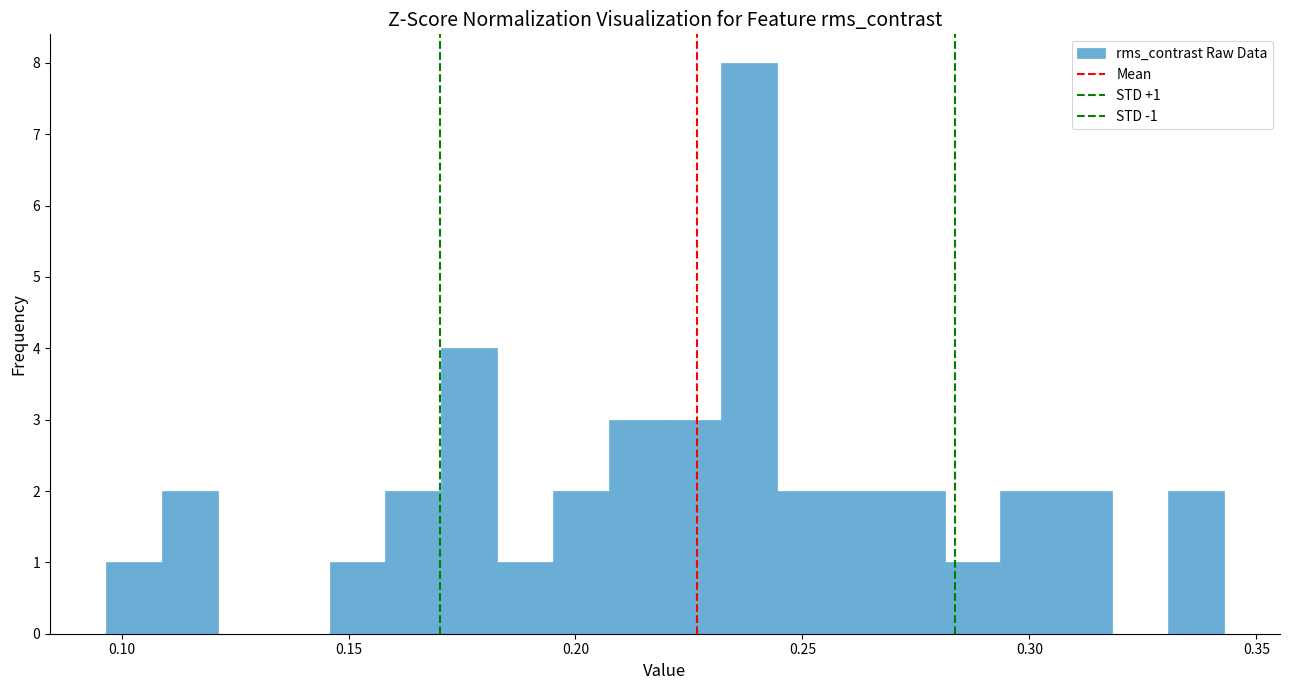

Read against the x-axis, roughly where is the centre of the tallest bar?

0.240